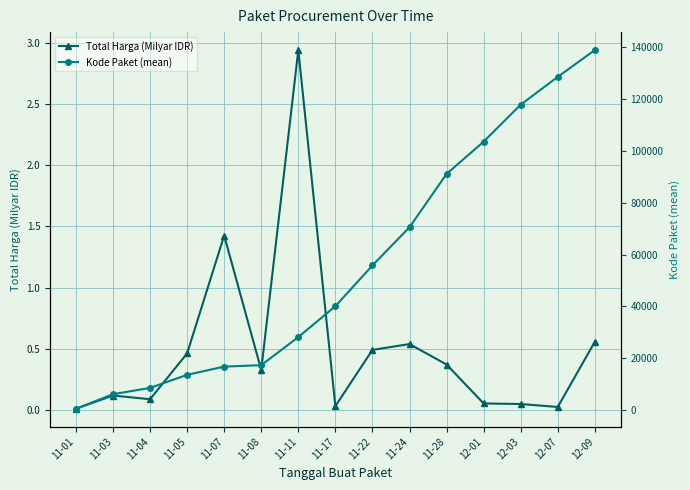

Reading right to left, extract all data points from this chart.

Total Harga (Milyar IDR): 12-09=0.6	12-07=0.0	12-03=0.1	12-01=0.1	11-28=0.4	11-24=0.5	11-22=0.5	11-17=0.0	11-11=2.9	11-08=0.3	11-07=1.4	11-05=0.5	11-04=0.1	11-03=0.1	11-01=0.0
Kode Paket (mean): 12-09=138846.5	12-07=128516.0	12-03=117783.0	12-01=103541.0	11-28=91101.0	11-24=70542.0	11-22=55826.0	11-17=40112.0	11-11=28195.7	11-08=17376.4	11-07=16823.0	11-05=13652.0	11-04=8611.2	11-03=6182.0	11-01=569.5